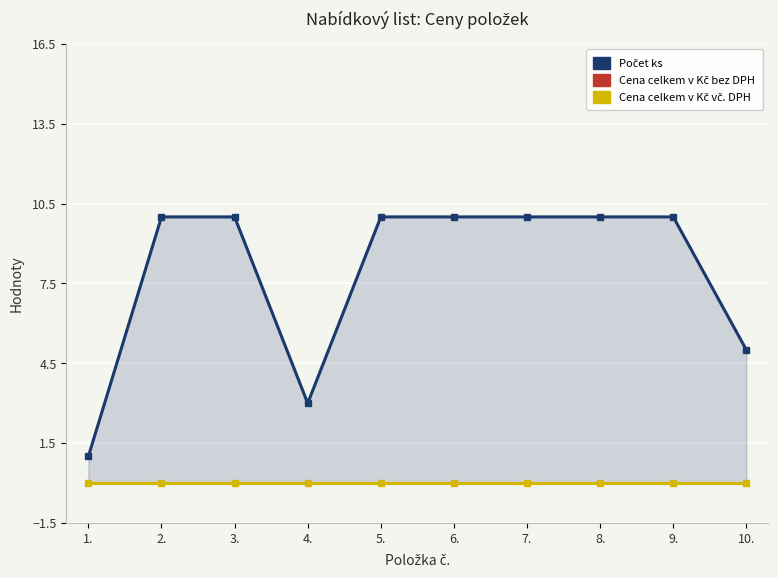

True or false: Počet ks and Cena celkem v Kč vč. DPH cross at least once.

False